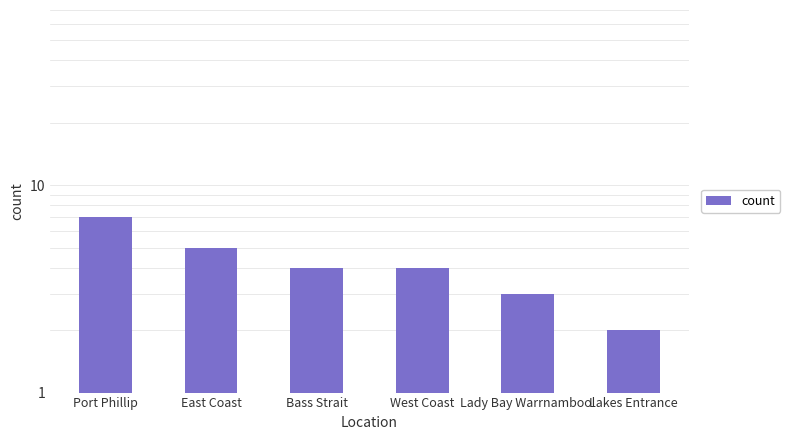

What is the sum of all values?

25